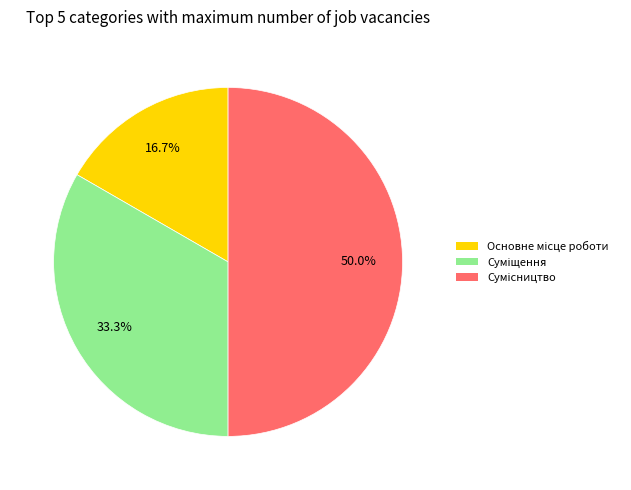

Which slice is the smallest?

Основне місце роботи